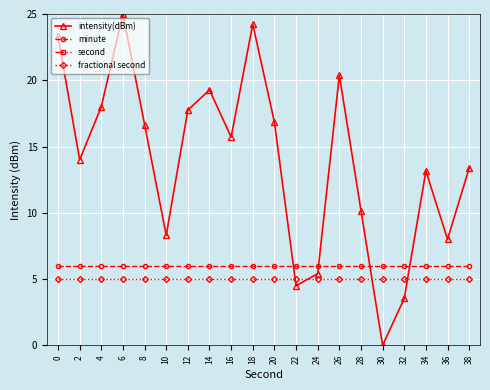

The intensity(dBm) series shows 1.0 at 22. True or false?

False